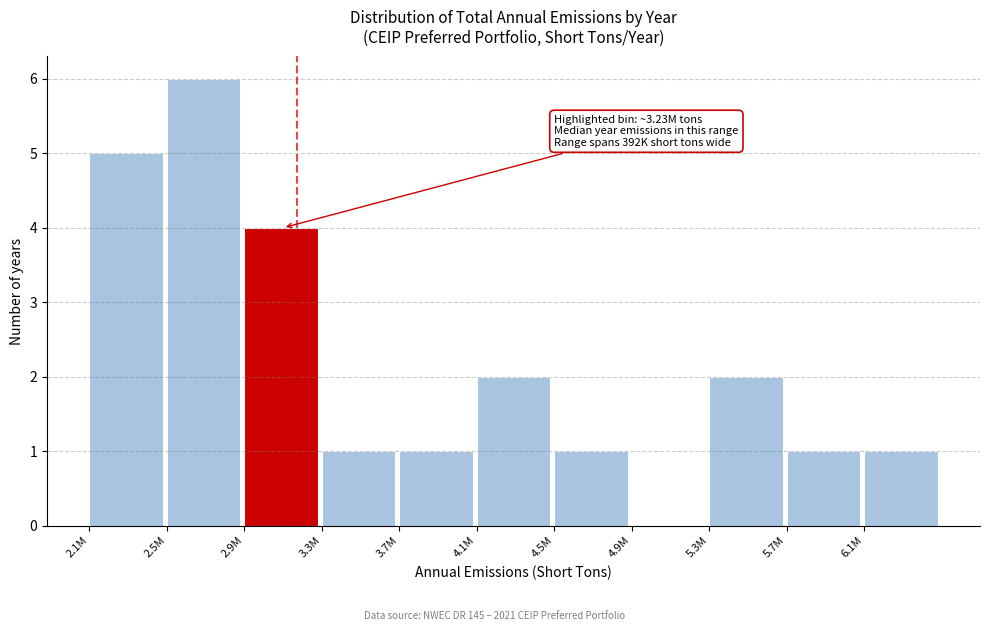

Reading left to right, transcribe all the data shown in this chart.

2.1M=5	2.5M=6	2.9M=4	3.3M=1	3.7M=1	4.1M=2	4.5M=1	4.9M=0	5.3M=2	5.7M=1	6.1M=1